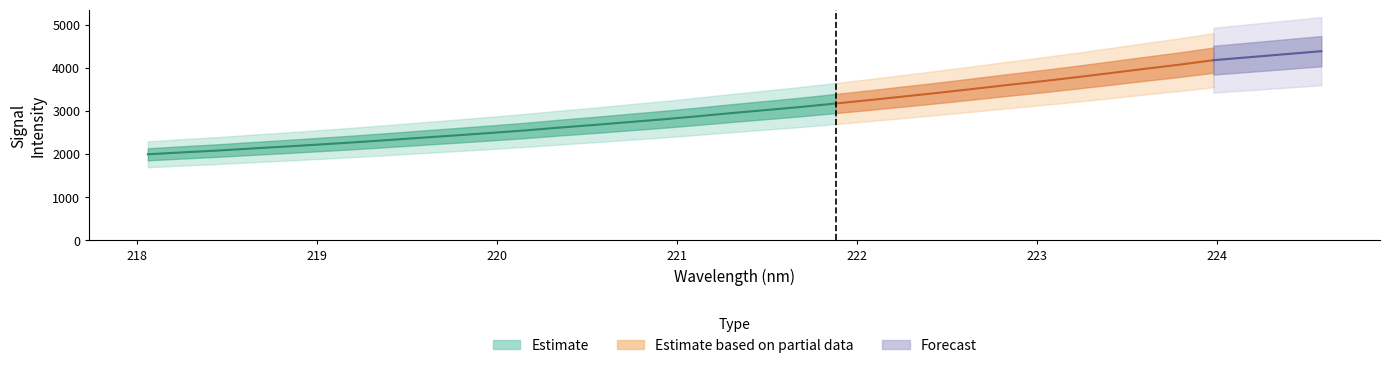

How many values in the labels_x series are below 221?

16